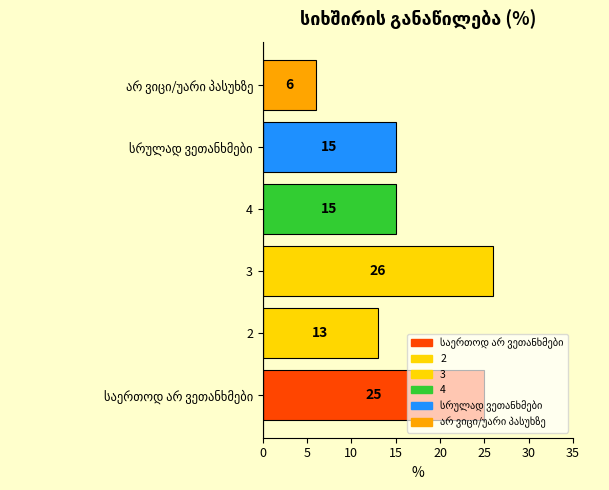

What value does the data have at 4, to the nearest 10?

20